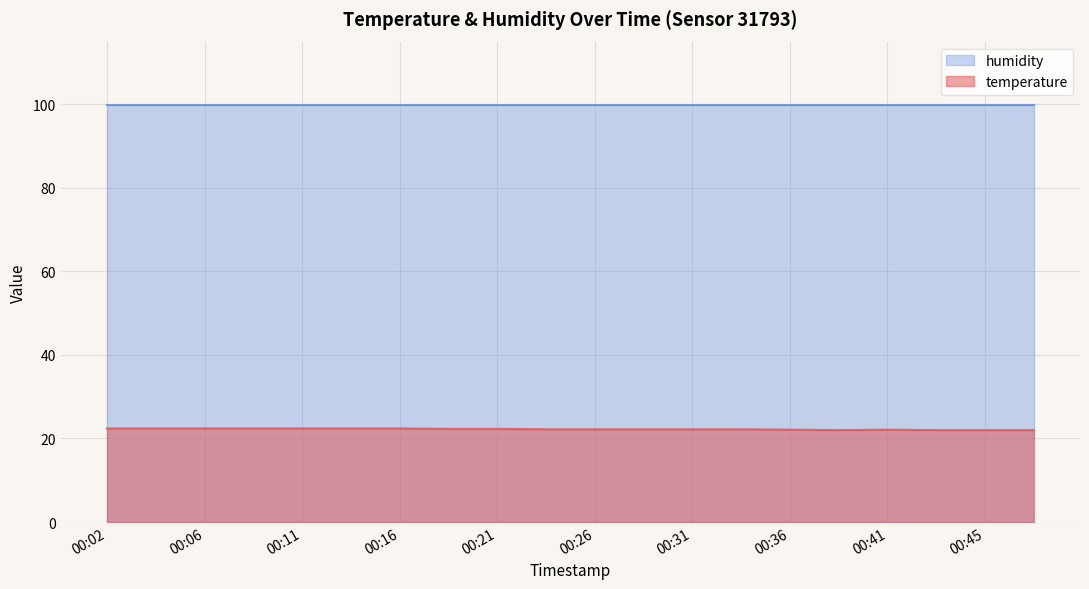

Where is the first local maximum?

00:41